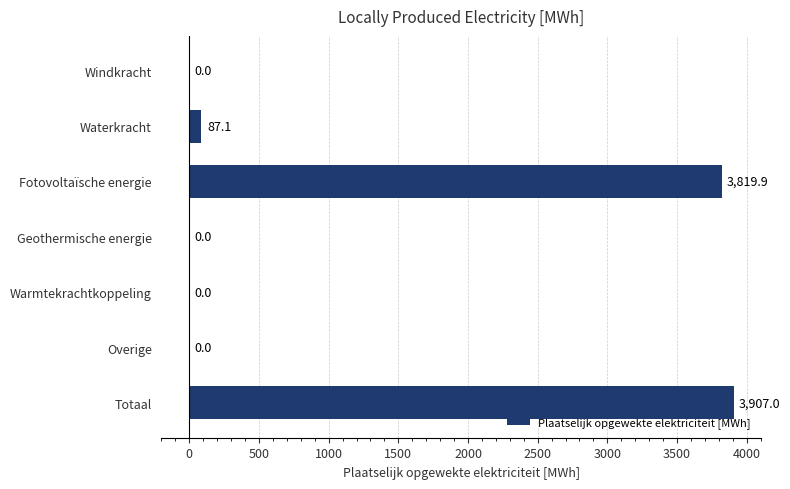

The chart shows a value of 2114.3 at Geothermische energie. True or false?

False